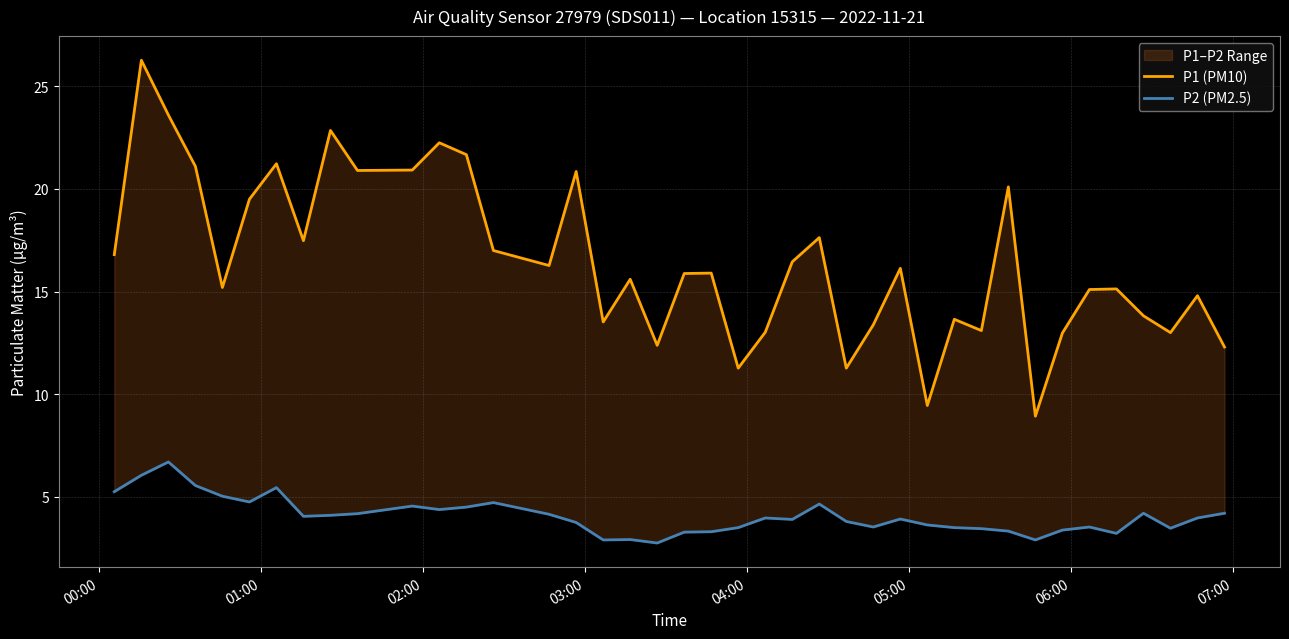

What are all the series names shown in the legend?

P1 (PM10), P2 (PM2.5)